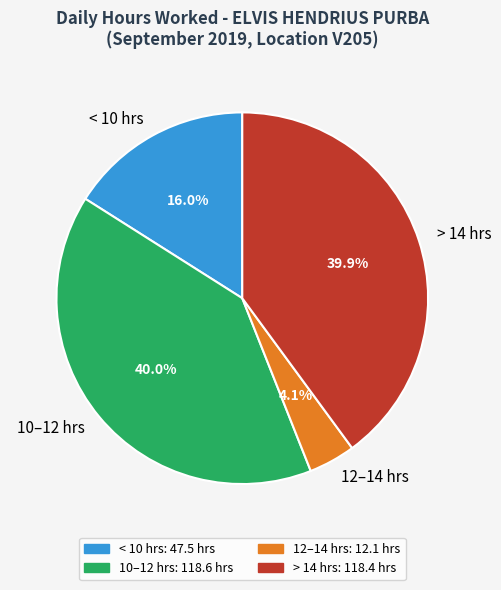

What is the ratio of the value at 10–12 hrs to the value at 12–14 hrs?

9.8